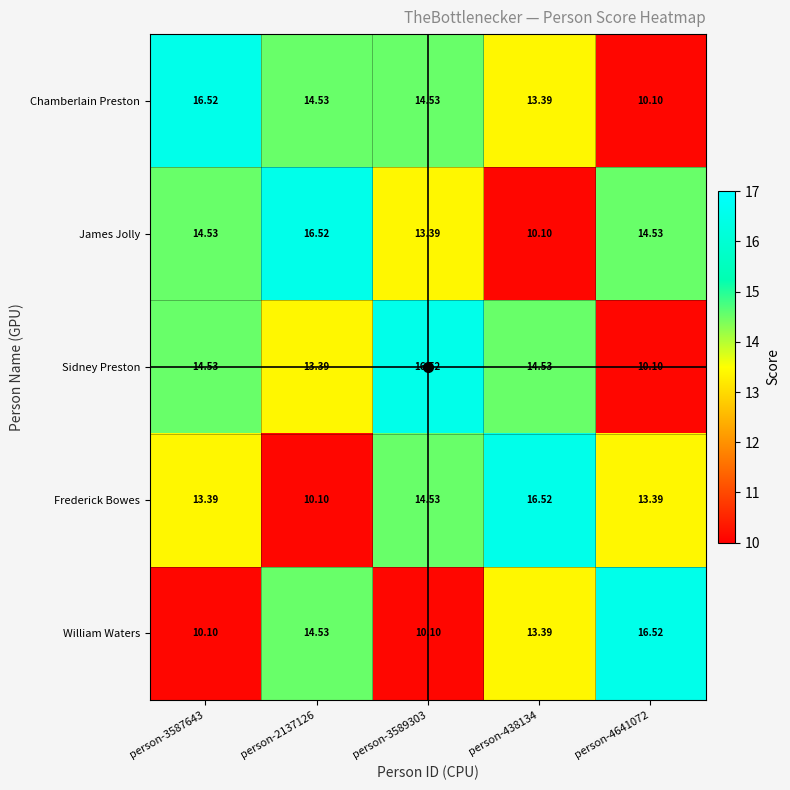

Is the value of James Jolly at person-438134 greater than the value of Frederick Bowes at person-3589303?

No